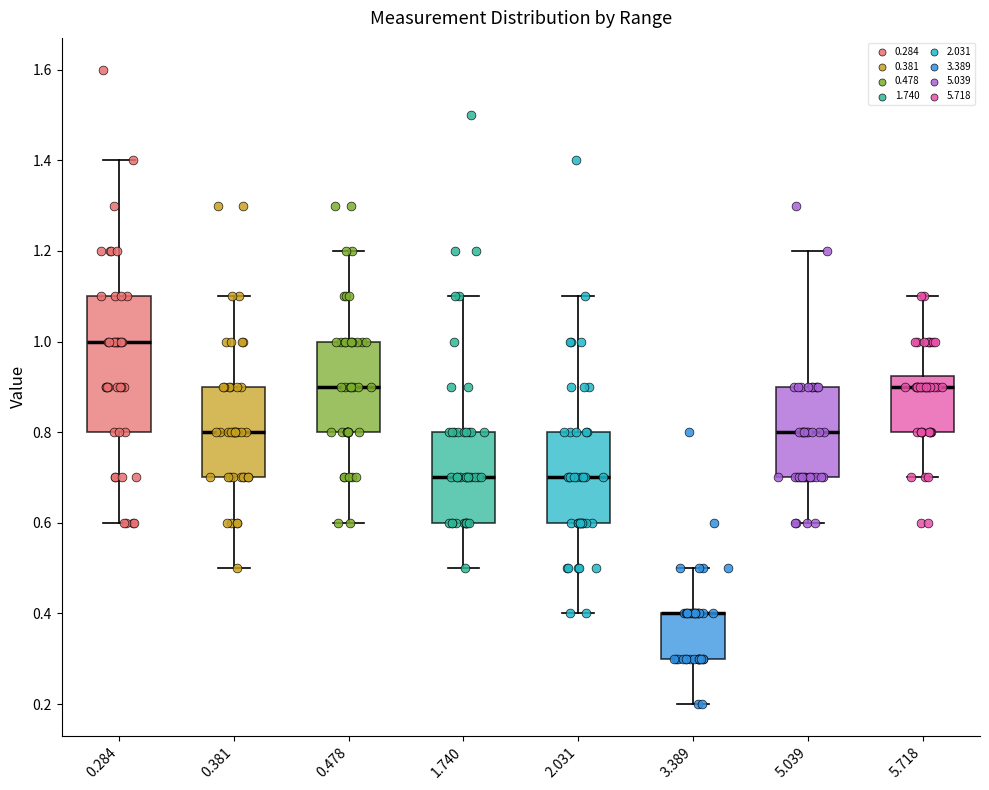

Reading left to right, transcribe this box plot: for each box, give where its median line is, the range the box spans, and where its two whiskers end, as read against the y-axis. The values are not printed on the chart, so give them approximately, as read against the axis.

0.284: median 1.00, box 0.80 to 1.10, whiskers 0.60 to 1.40
0.381: median 0.80, box 0.70 to 0.90, whiskers 0.50 to 1.10
0.478: median 0.90, box 0.80 to 1.00, whiskers 0.60 to 1.20
1.740: median 0.70, box 0.60 to 0.80, whiskers 0.50 to 1.10
2.031: median 0.70, box 0.60 to 0.80, whiskers 0.40 to 1.10
3.389: median 0.40 (drawn on the box's upper edge), box 0.30 to 0.40, whiskers 0.20 to 0.50
5.039: median 0.80, box 0.70 to 0.90, whiskers 0.60 to 1.20
5.718: median 0.90, box 0.80 to 0.92, whiskers 0.70 to 1.10